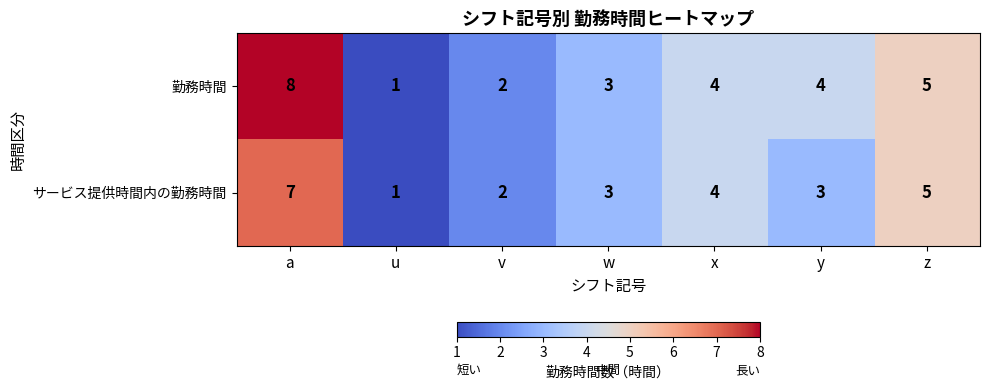

How many distinct data groups are displayed?

2